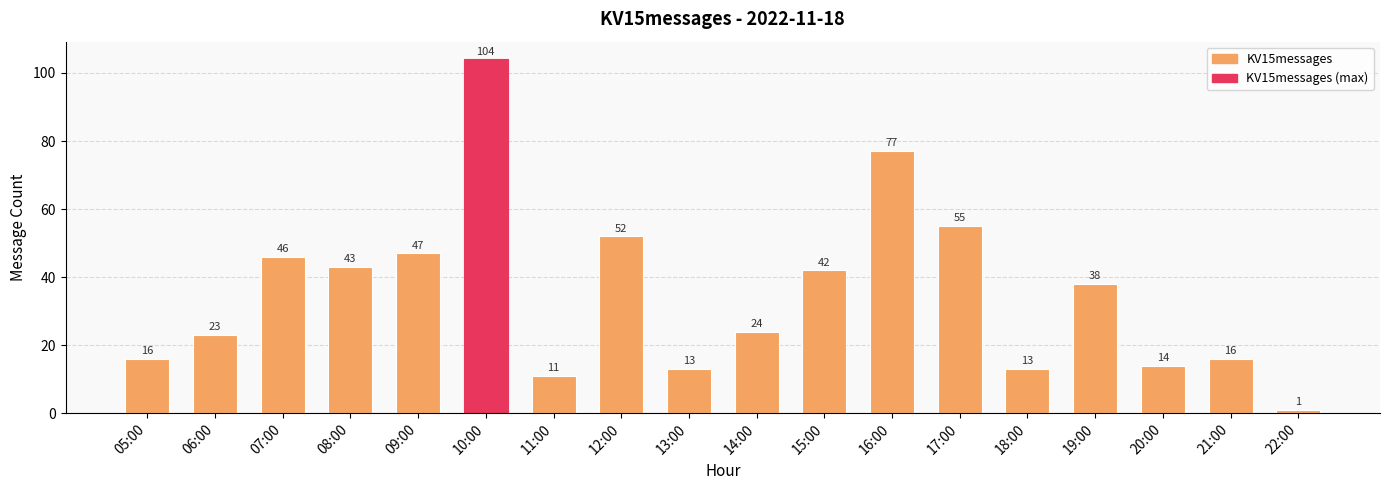

How many bars are there in total?

18